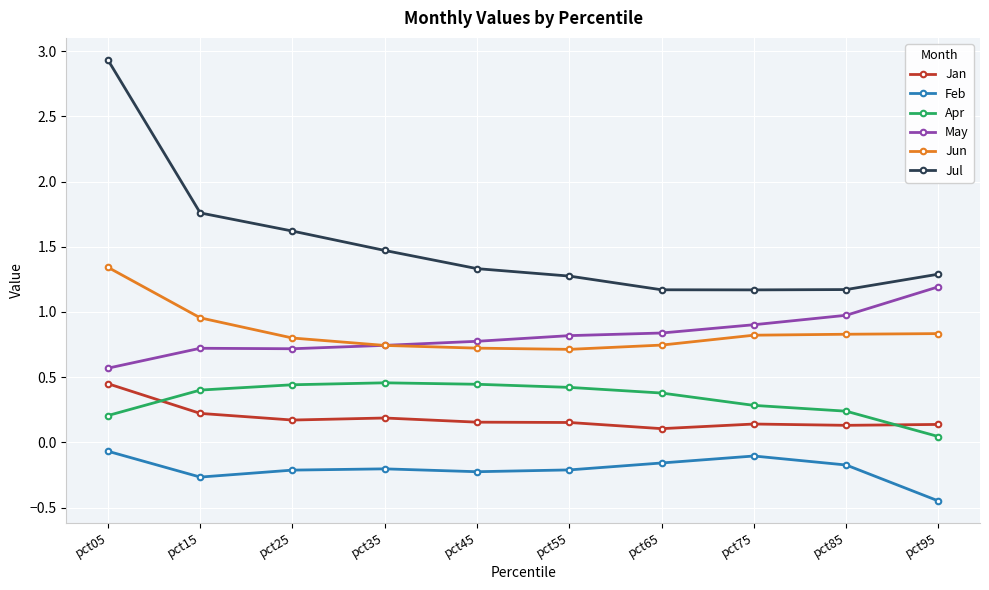

True or false: Apr has a value of 0.2 at pct85.

True